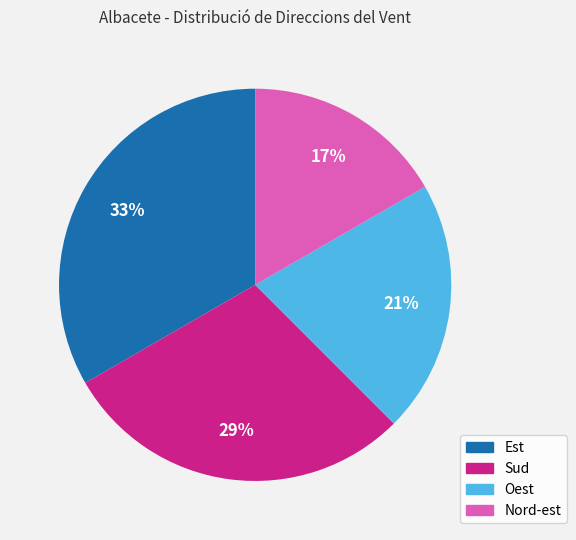

What is the ratio of the value at Est to the value at Sud?

1.1